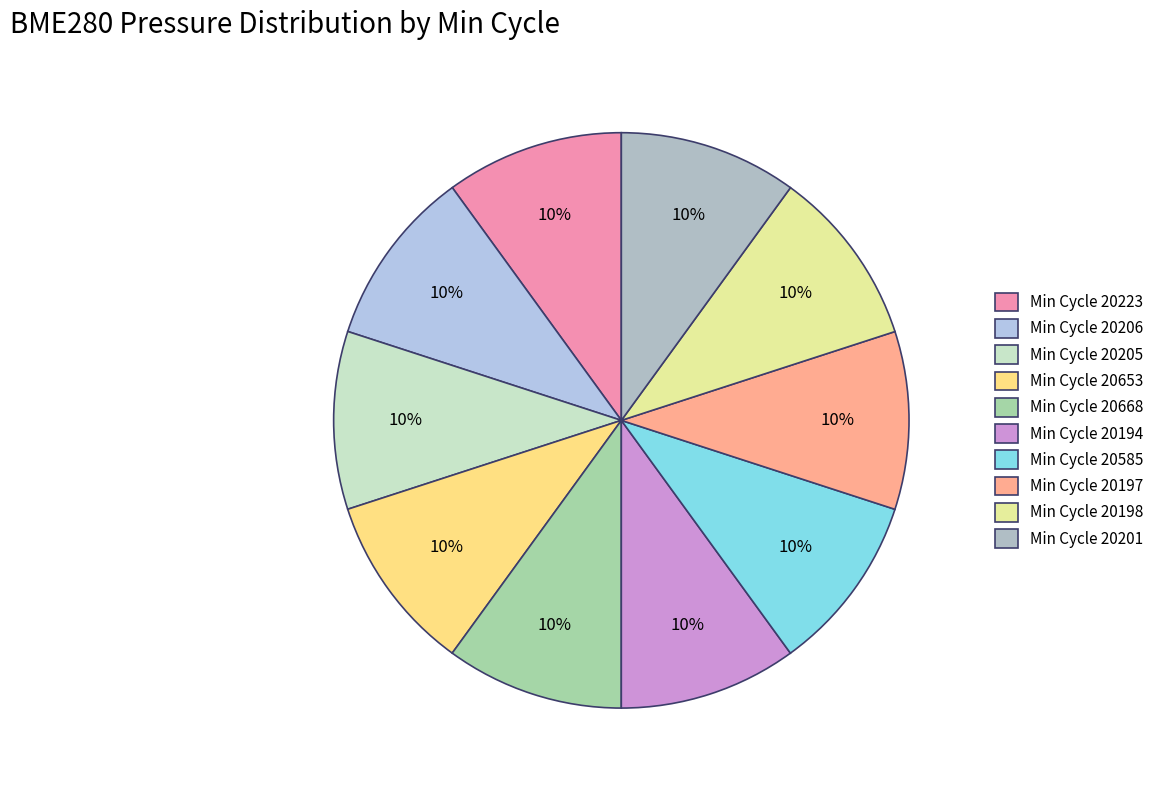

How many segments does this pie chart have?

10